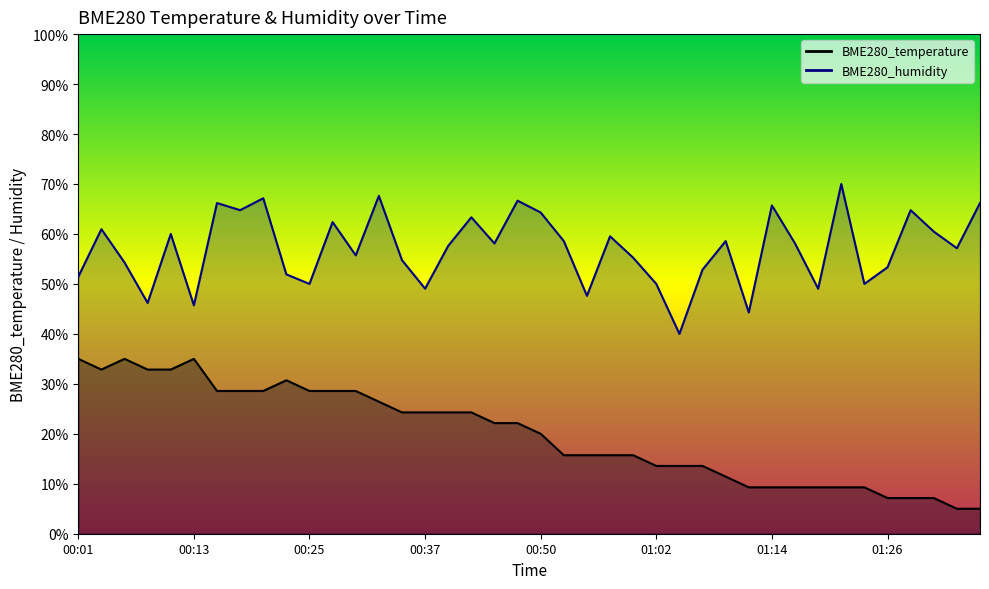

Is it true that BME280_humidity equals 70.0 at 01:21?

True